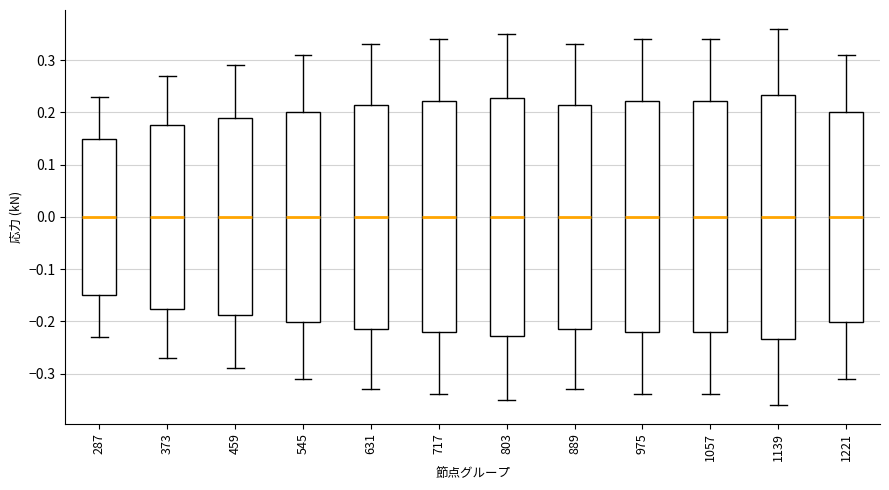

Reading left to right, read every box against the y-axis: the position of its median line, the range the box covers, and the ends of its whiskers. The values are not printed on the chart, so give them approximately, as read against the axis.

287: median 0.00, box -0.15 to 0.15, whiskers -0.23 to 0.23
373: median 0.00, box -0.18 to 0.18, whiskers -0.27 to 0.27
459: median 0.00, box -0.19 to 0.19, whiskers -0.29 to 0.29
545: median 0.00, box -0.20 to 0.20, whiskers -0.31 to 0.31
631: median 0.00, box -0.21 to 0.21, whiskers -0.33 to 0.33
717: median 0.00, box -0.22 to 0.22, whiskers -0.34 to 0.34
803: median 0.00, box -0.23 to 0.23, whiskers -0.35 to 0.35
889: median 0.00, box -0.21 to 0.21, whiskers -0.33 to 0.33
975: median 0.00, box -0.22 to 0.22, whiskers -0.34 to 0.34
1057: median 0.00, box -0.22 to 0.22, whiskers -0.34 to 0.34
1139: median 0.00, box -0.23 to 0.23, whiskers -0.36 to 0.36
1221: median 0.00, box -0.20 to 0.20, whiskers -0.31 to 0.31